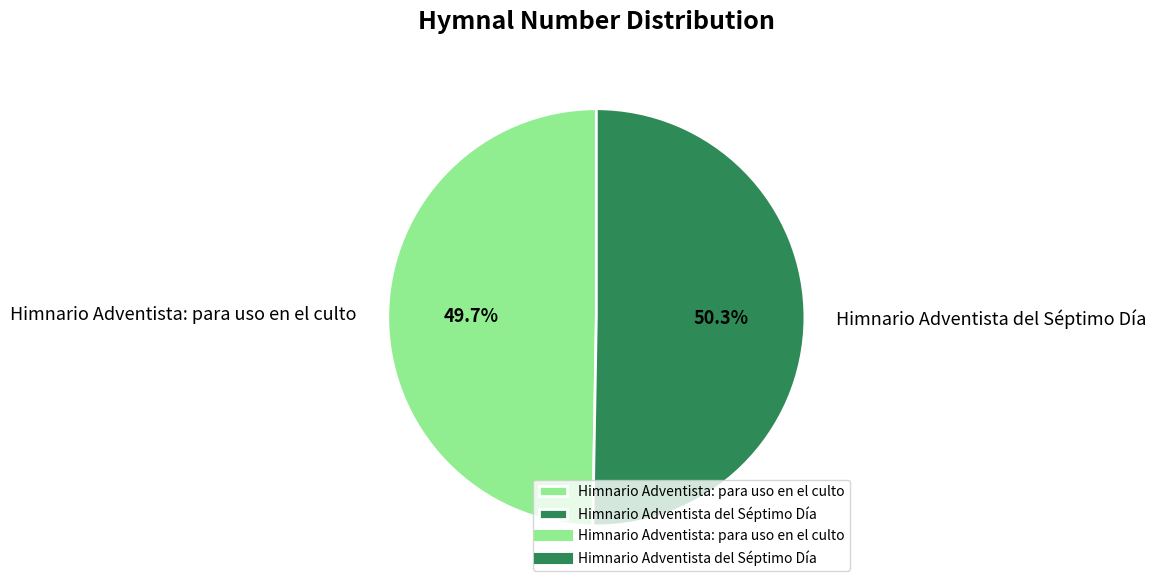

Count the number of slices in the pie.

2